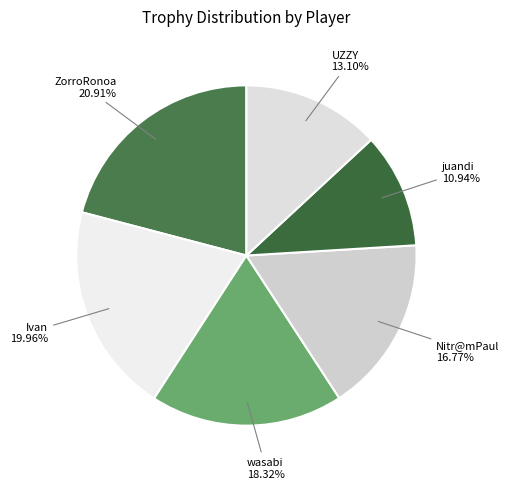

Does UZZY represent more than half of the total?

No